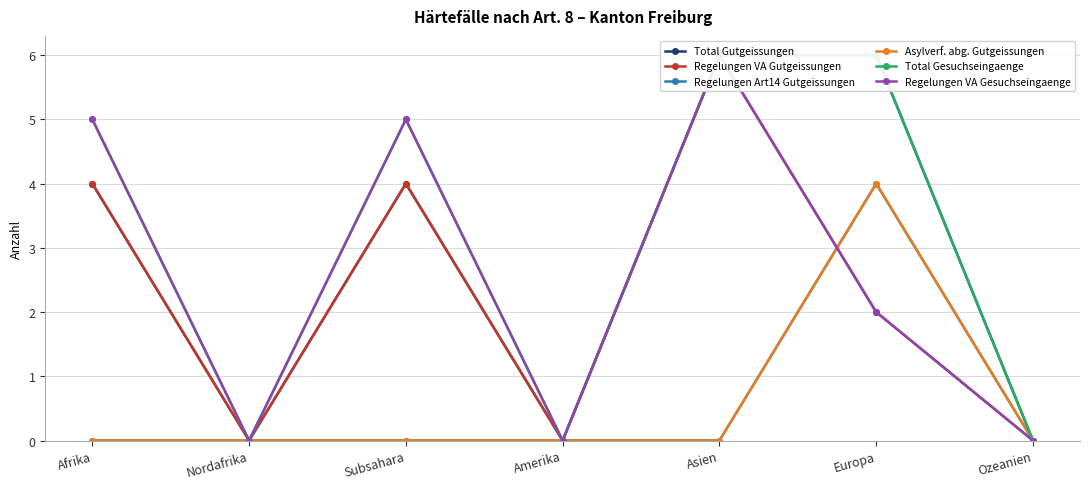

Where do Regelungen Art14 Gutgeissungen and Regelungen VA Gesuchseingaenge first cross each other?

Asien and Europa